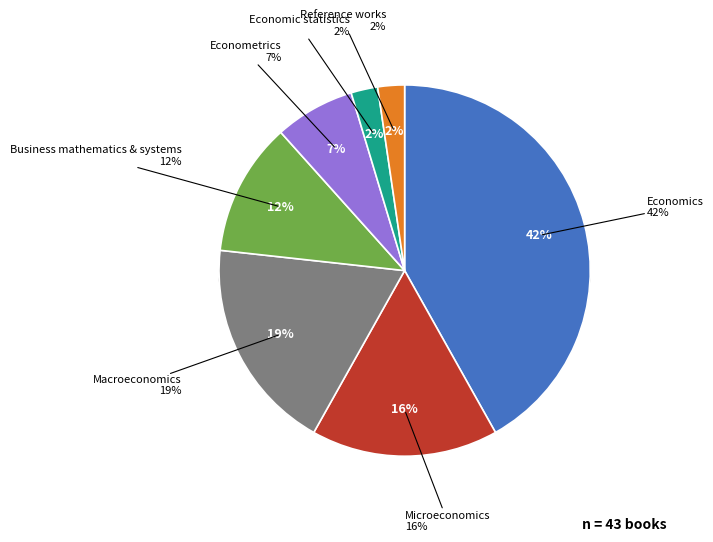

Which has a higher value, Macroeconomics or Business mathematics & systems?

Macroeconomics